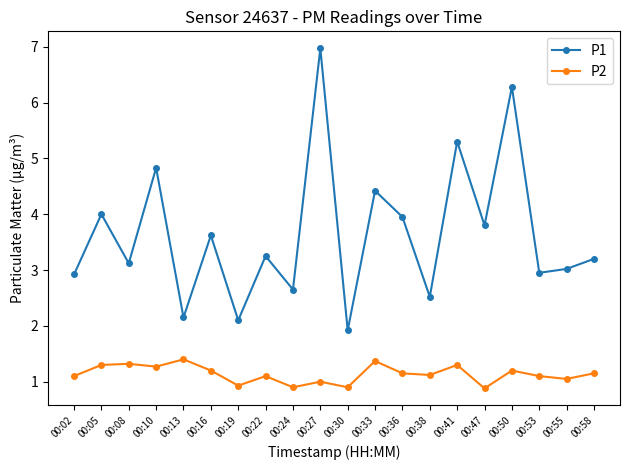

Read the P1 value at 00:19.

2.1